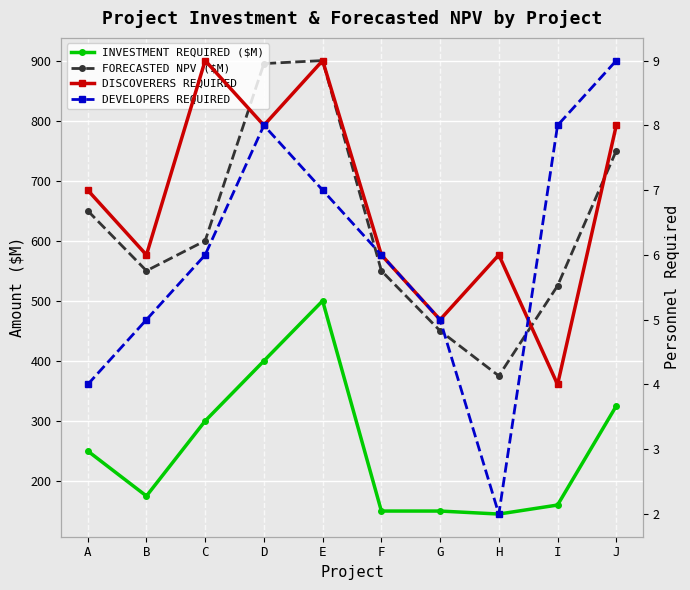

Reading right to left, list all the values displayed in this chart.

INVESTMENT REQUIRED ($M): 325	160	145	150	150	500	400	300	175	250
FORECASTED NPV ($M): 750	525	375	450	550	900	895	600	550	650
DISCOVERERS REQUIRED: 8	4	6	5	6	9	8	9	6	7
DEVELOPERS REQUIRED: 9	8	2	5	6	7	8	6	5	4